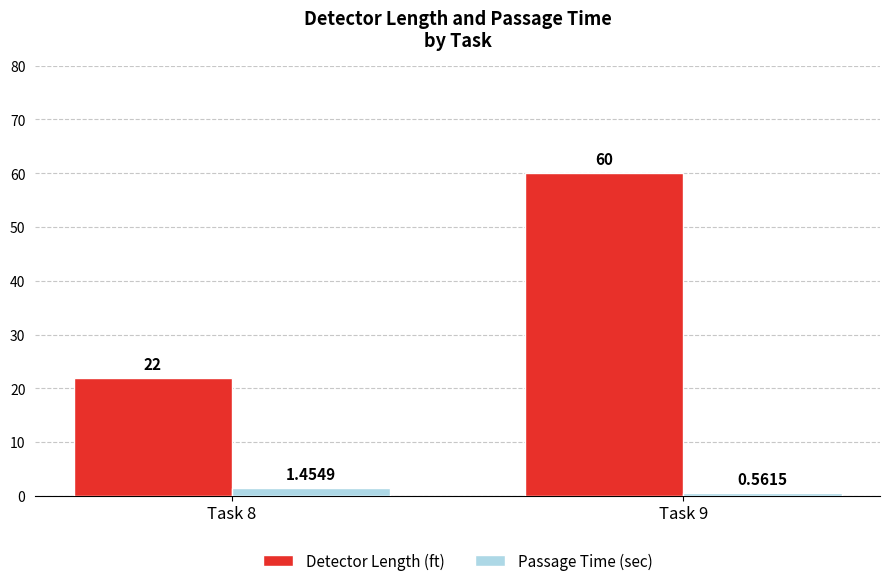

Between Task 8 and Task 9, which series saw the biggest shift?

Detector Length (ft)